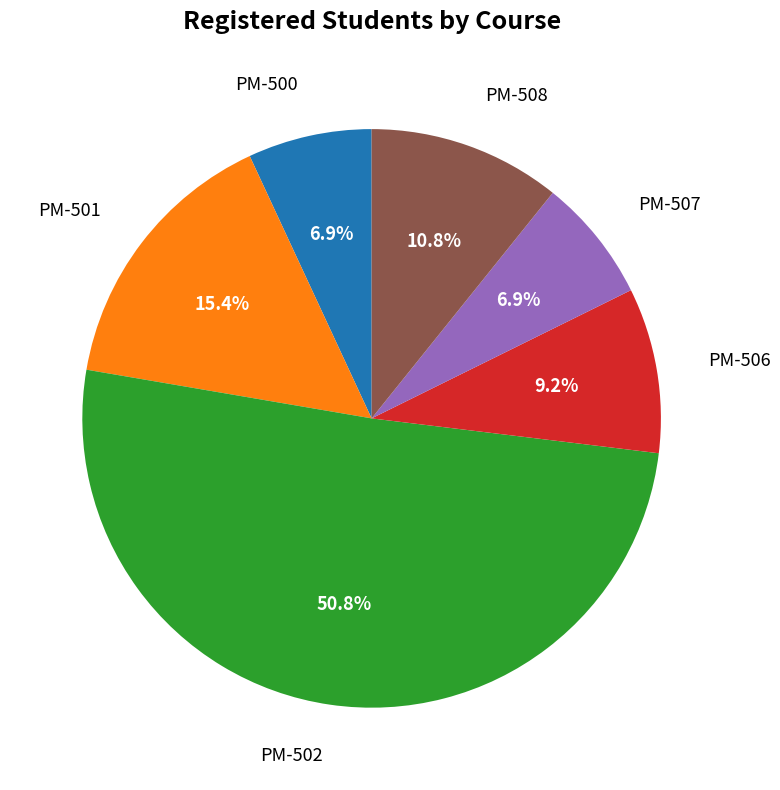

How many segments does this pie chart have?

6